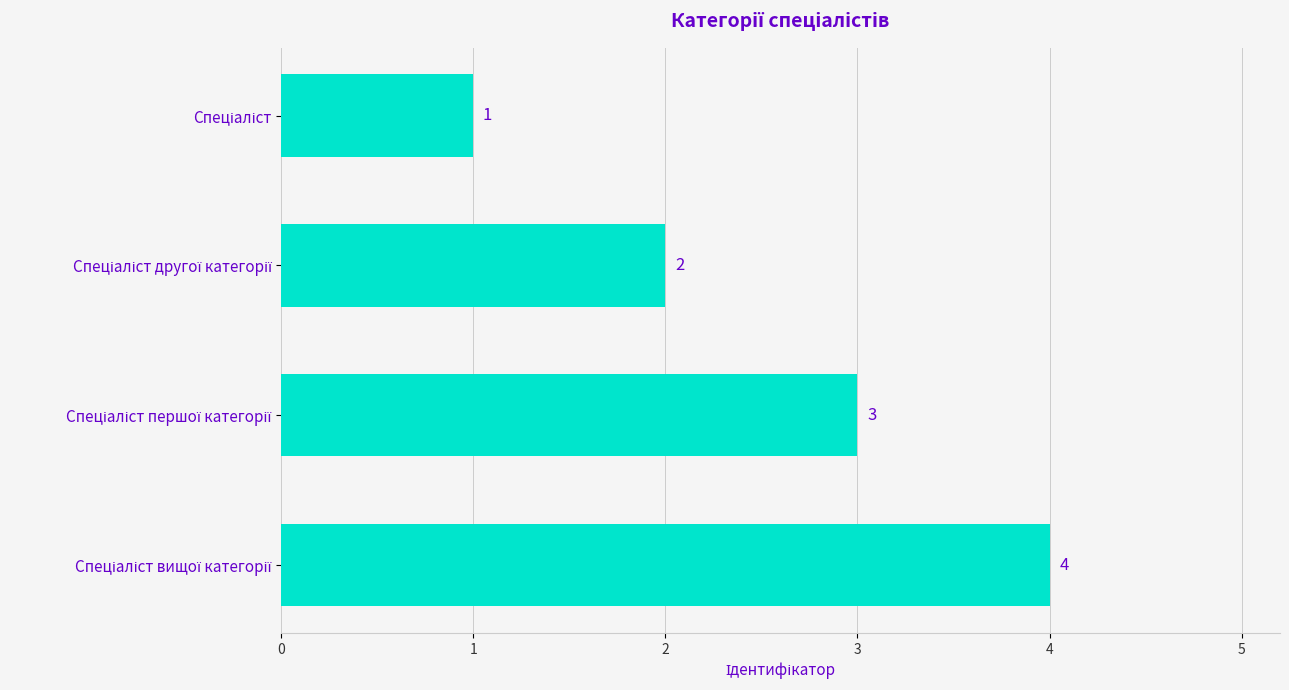

What is the difference between the maximum and minimum values?

3